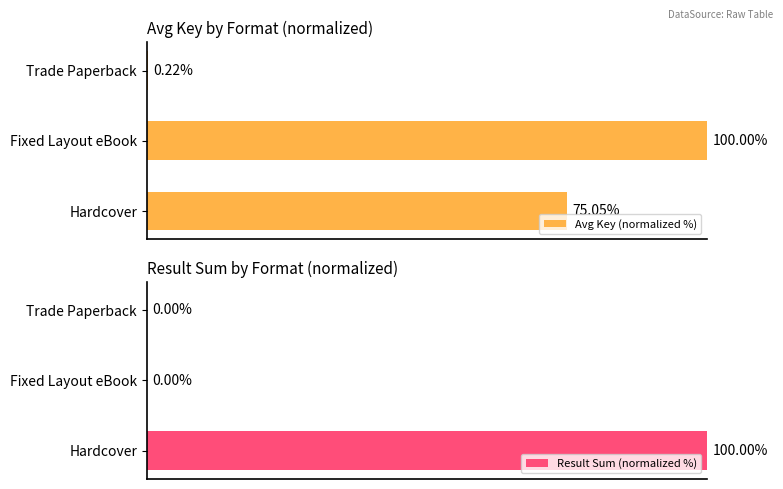

Where is Avg Key (normalized %) nearest to the value 50?

Hardcover